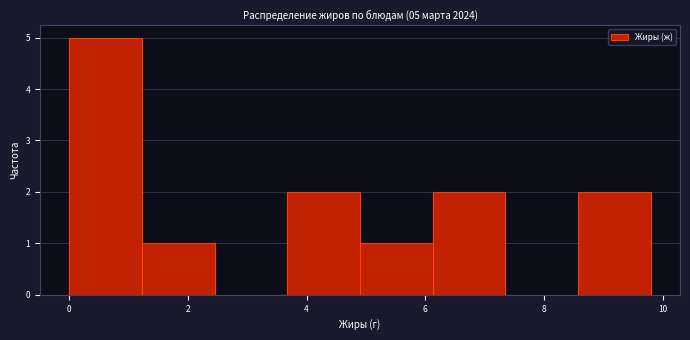

Over which range of the x-axis is the bar tallest?

0.0 to 1.2